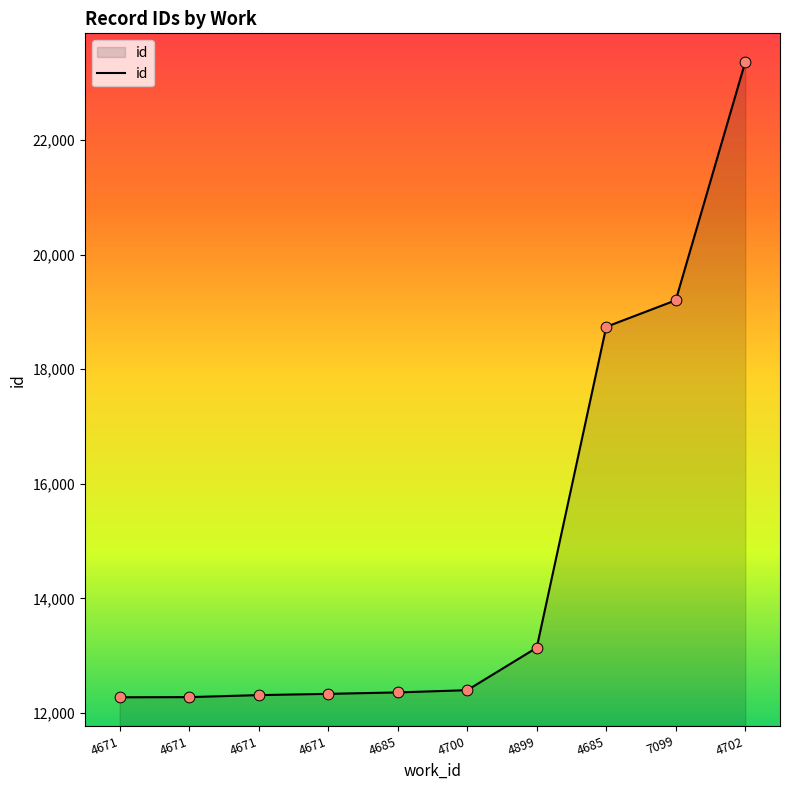

Approximately how many times larger is the value at 7099 compared to 4671?

1.6